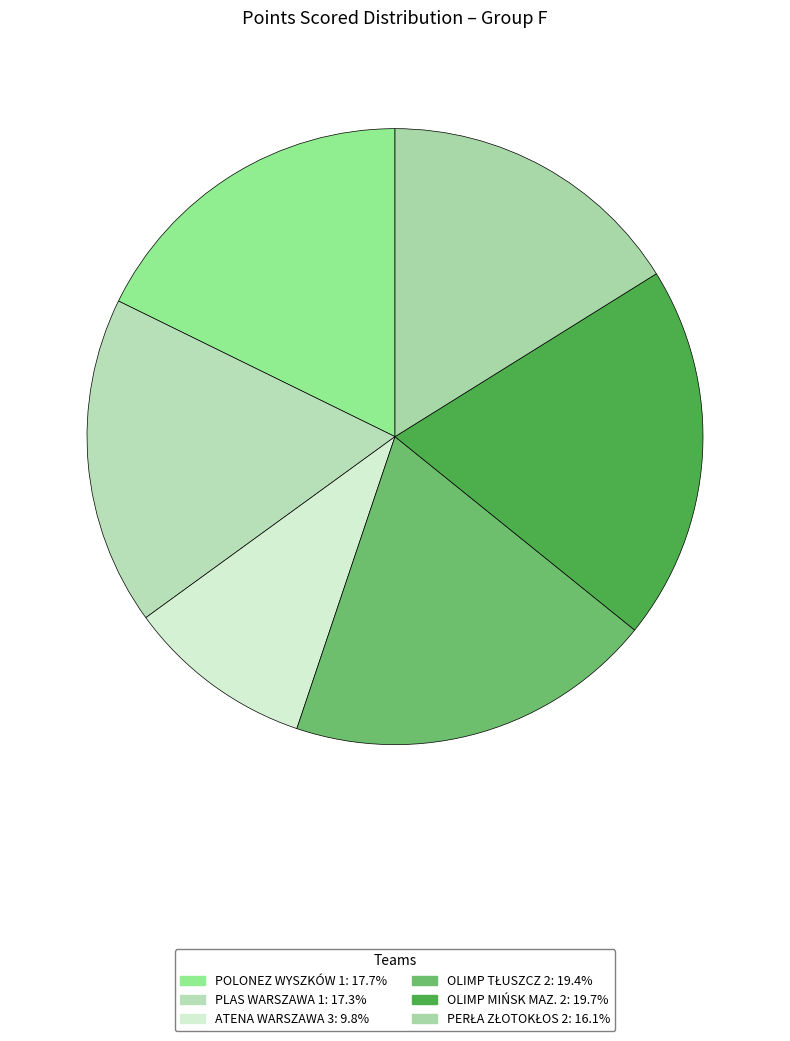

To the nearest percent, what is the average slice percentage?

17%